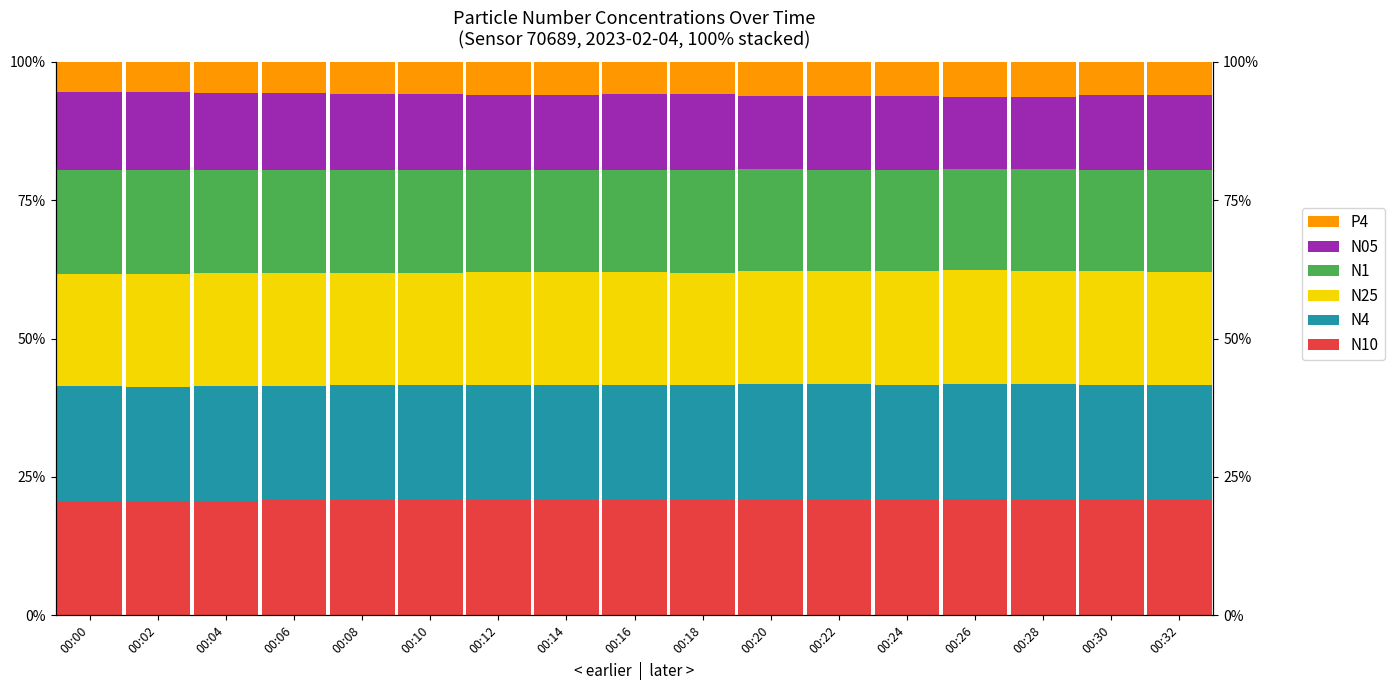

What is the smallest value displayed?

5.4